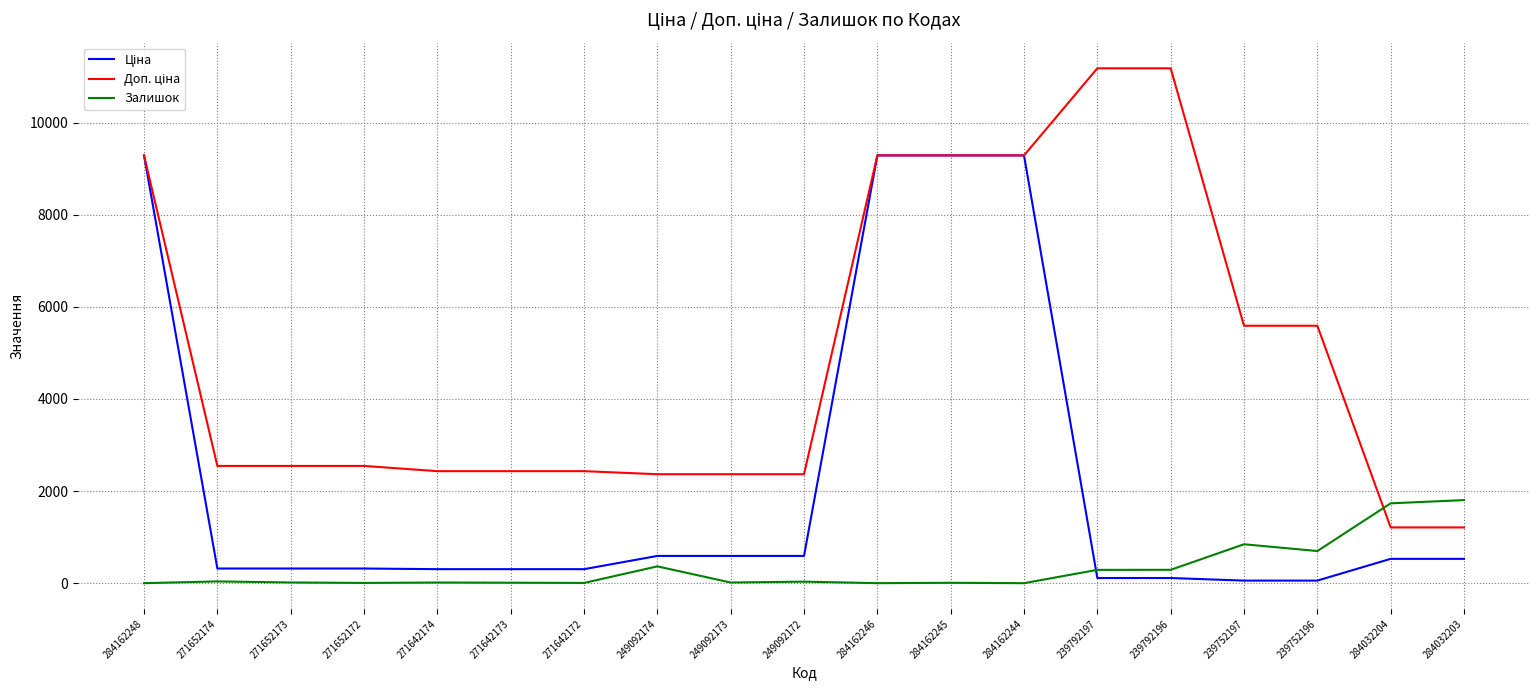

What is the spread (max minus min) of values at 249092174?

2001.5